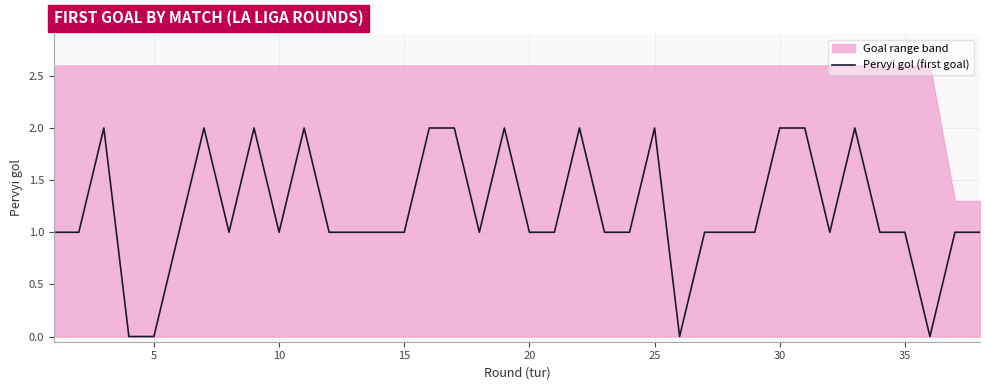

What is the average value?

1